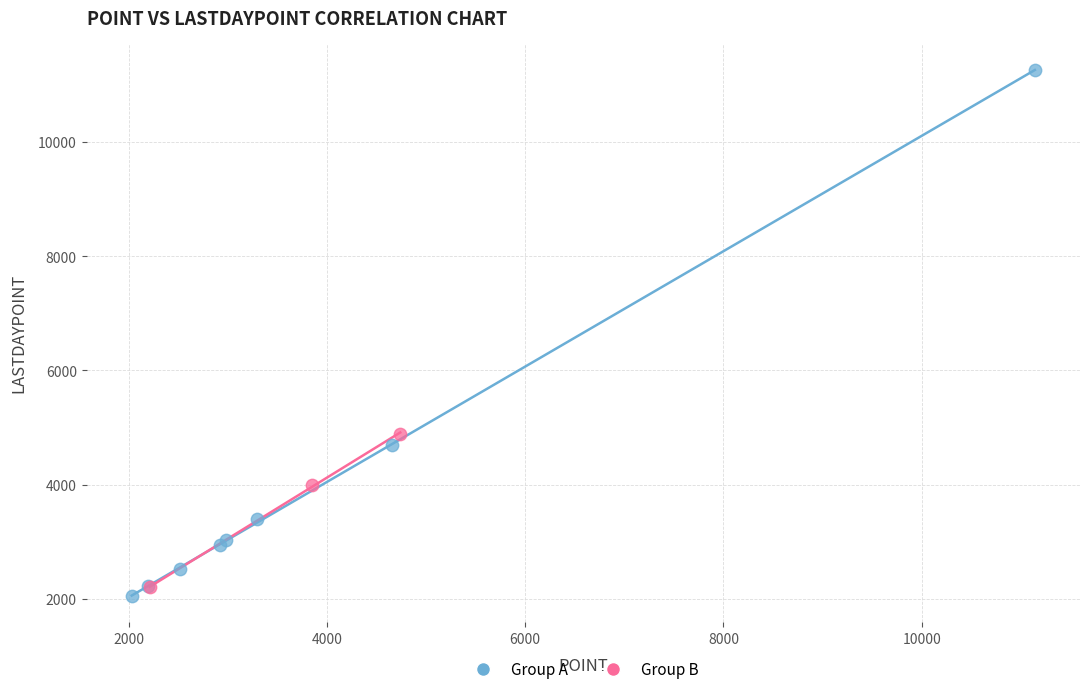

Which series has the widest spread of Y values?

Group A